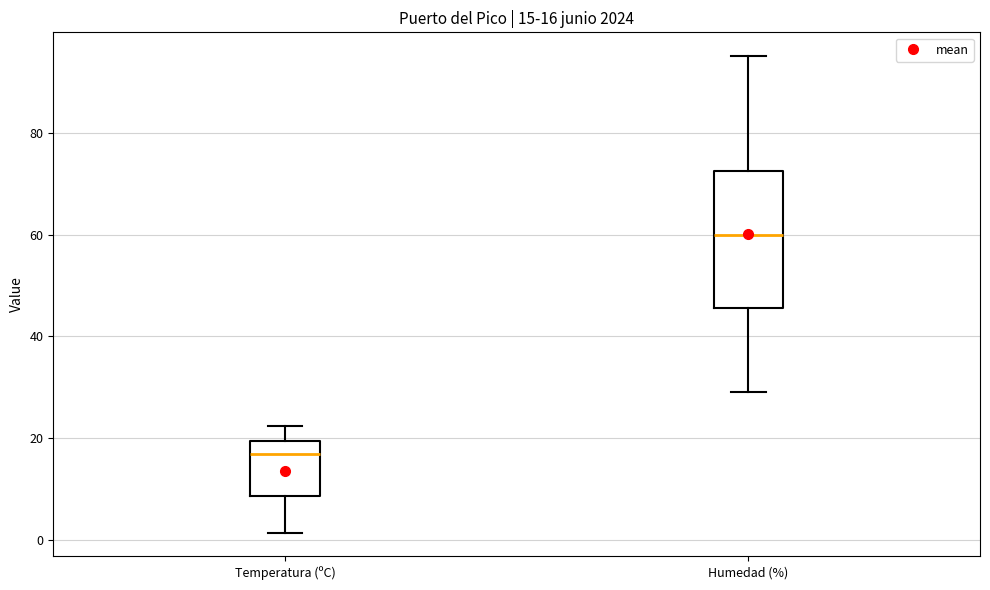

Which box has the highest median line?

Humedad (%)